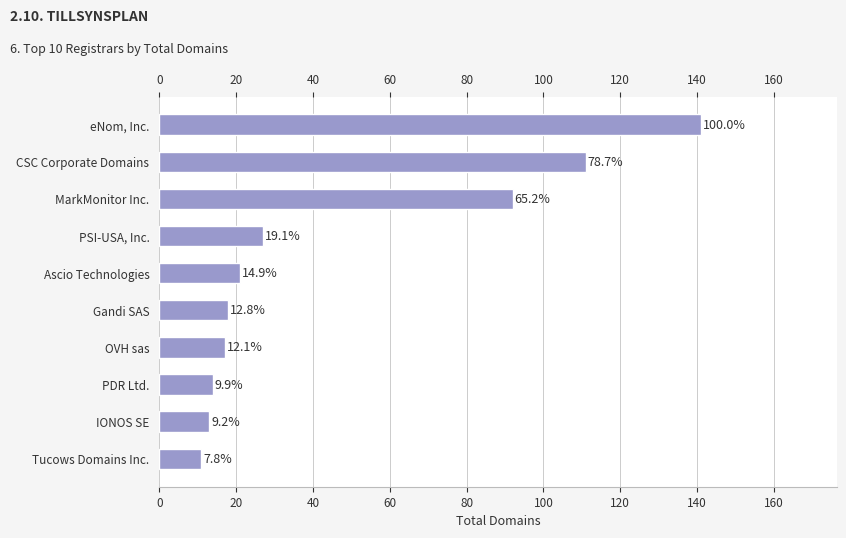

What is the maximum value shown in the chart?

141